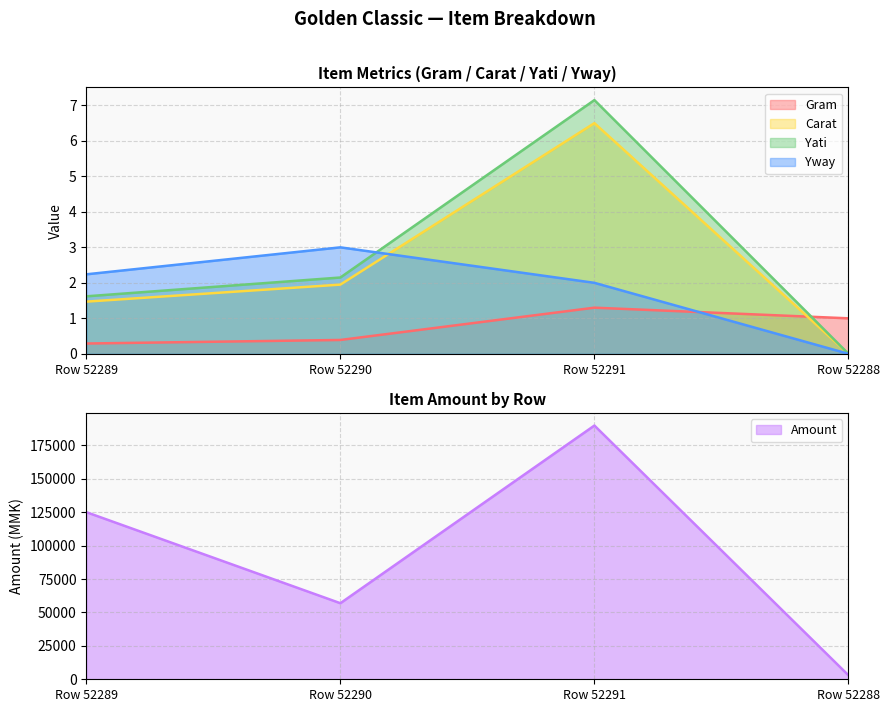

How many data points in Yway are less than 2?

1